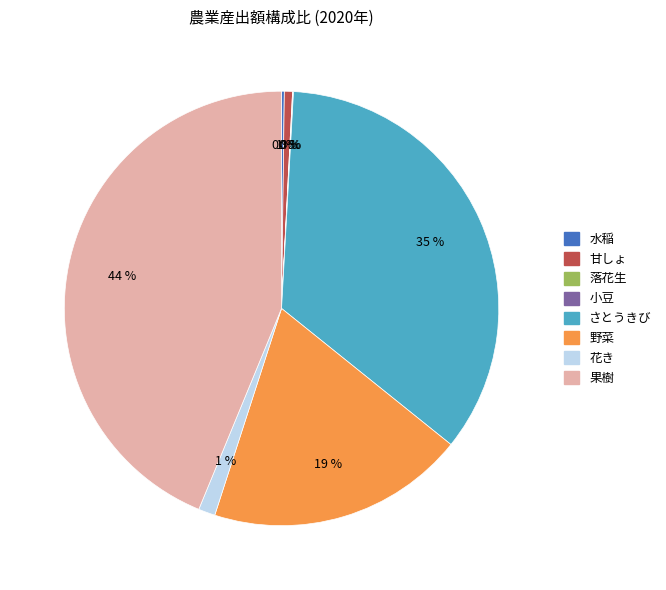

Is there any slice that represents more than half of the pie?

No